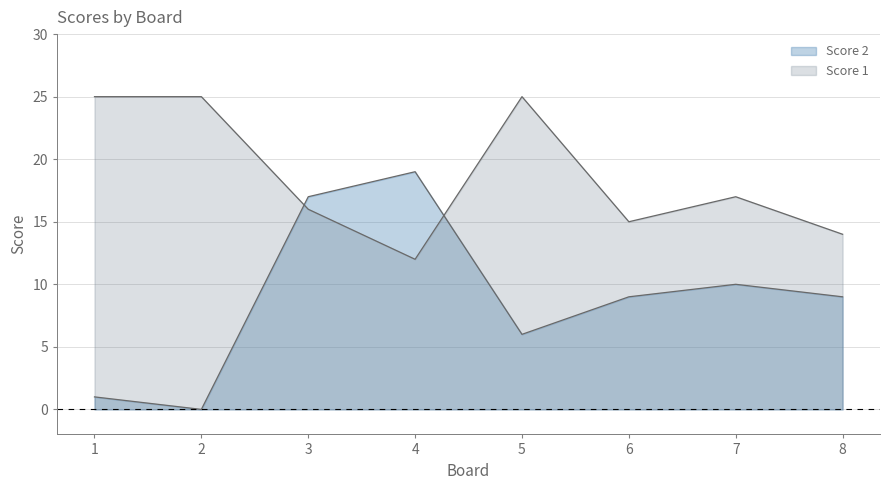

What is the sum of all Score 2 values?

71